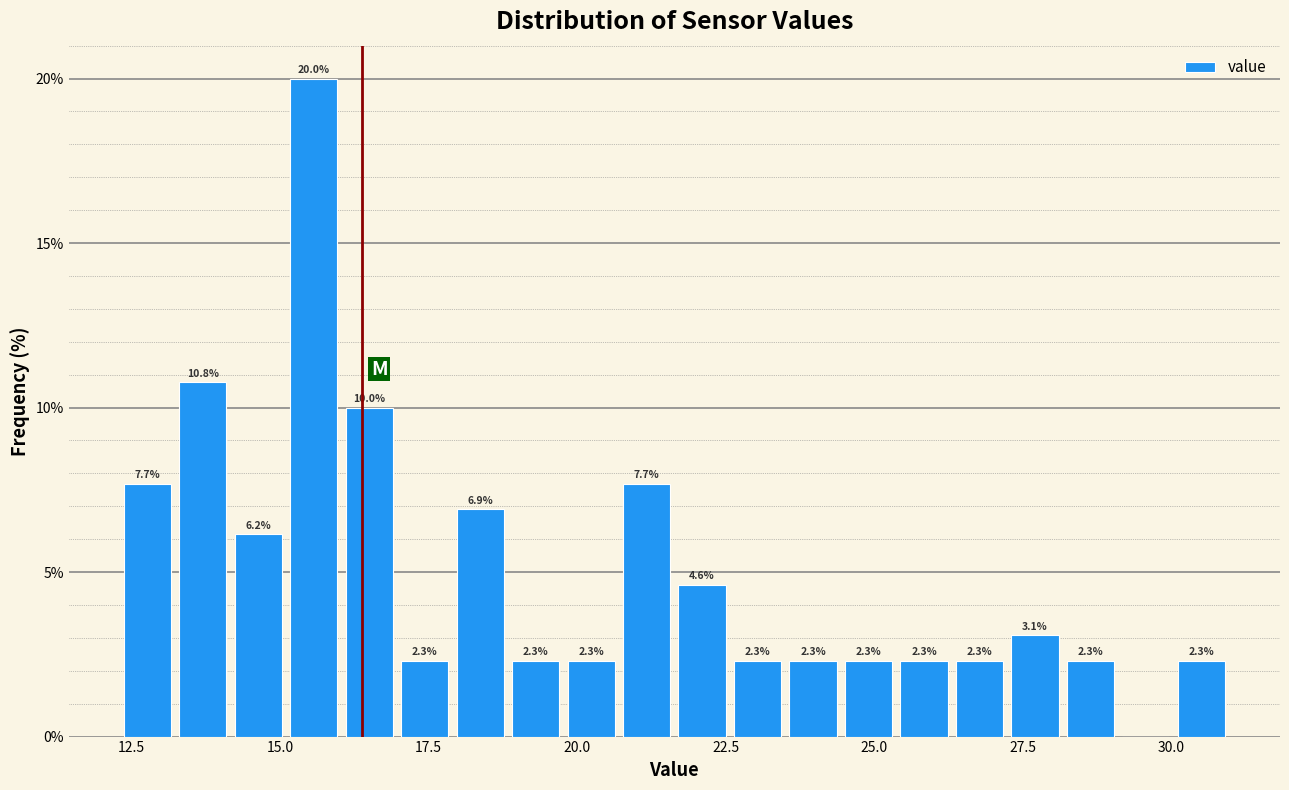

Read against the x-axis, roughly where is the centre of the tallest bar?

15.5